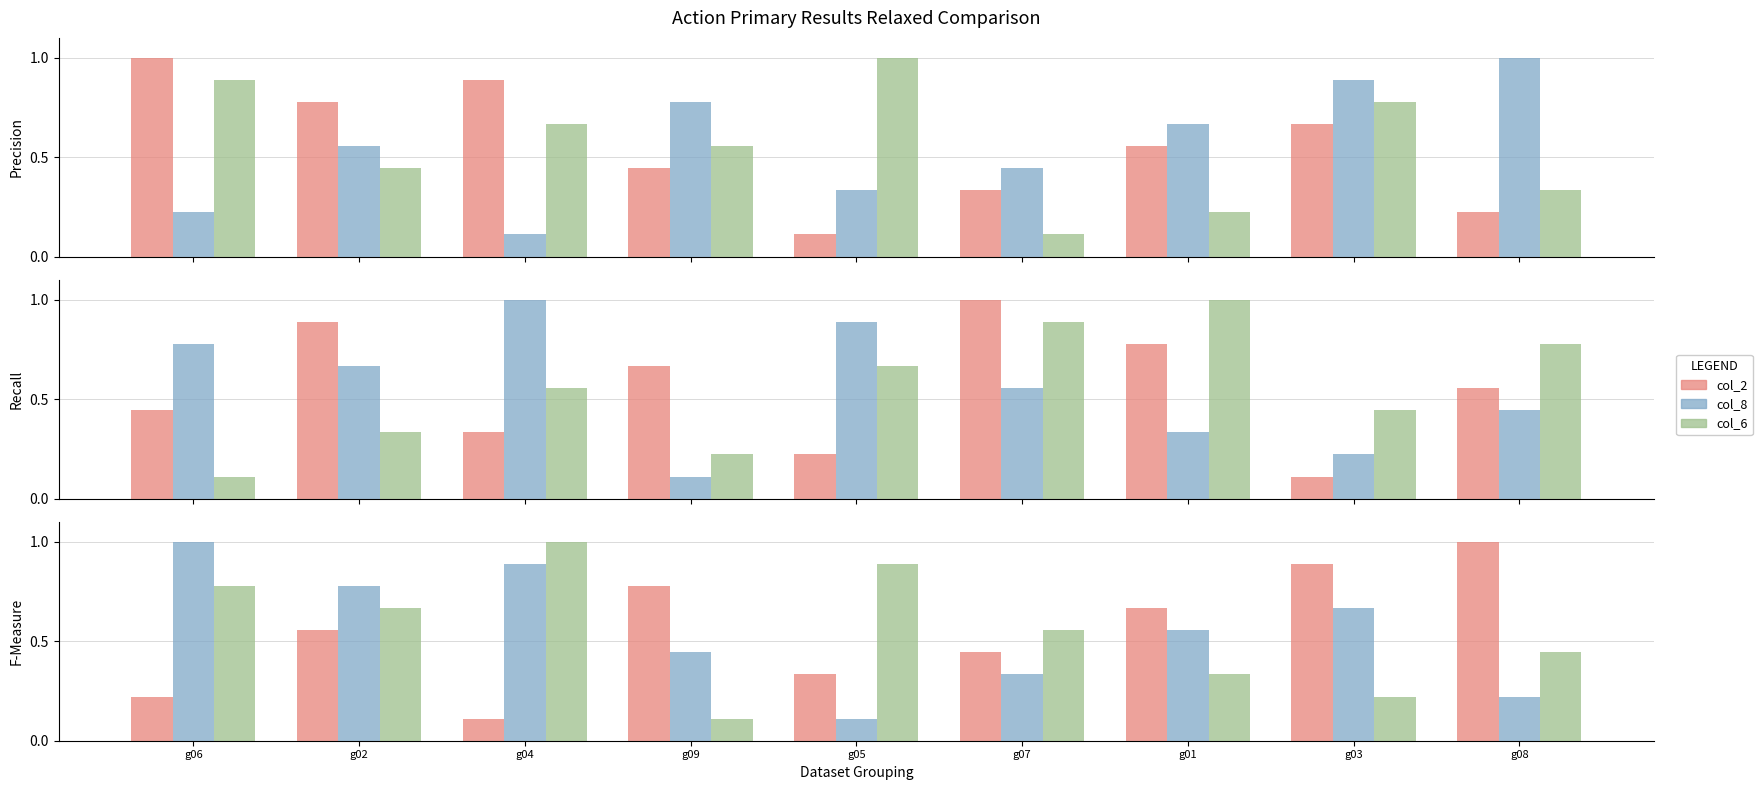

True or false: col_2 (GPT-4) has a value of 0.6 at g08.

True